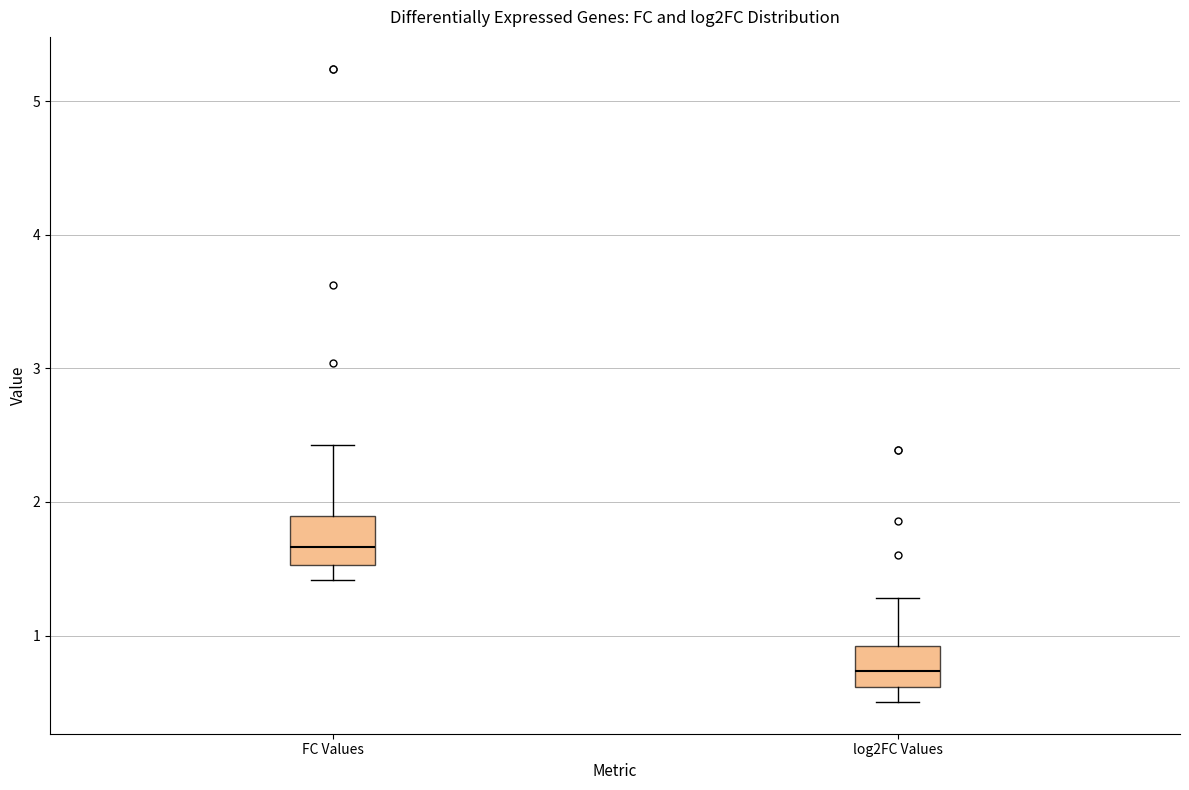

Reading left to right, transcribe this box plot: for each box, give where its median line is, the range the box spans, and where its two whiskers end, as read against the y-axis. The values are not printed on the chart, so give them approximately, as read against the axis.

FC Values: median 1.7, box 1.5 to 1.9, whiskers 1.4 to 2.4
log2FC Values: median 0.7, box 0.6 to 0.9, whiskers 0.5 to 1.3